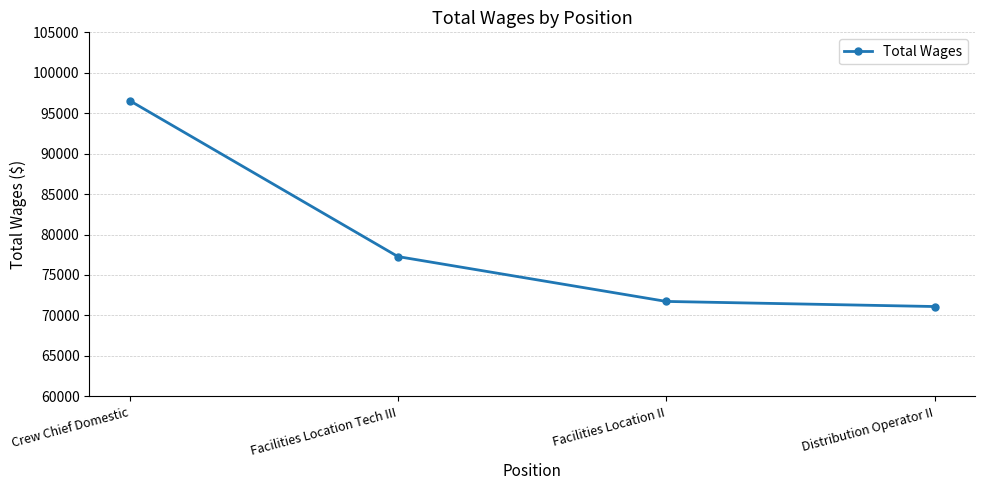

True or false: the data shows 23808 at Facilities Location II.

False